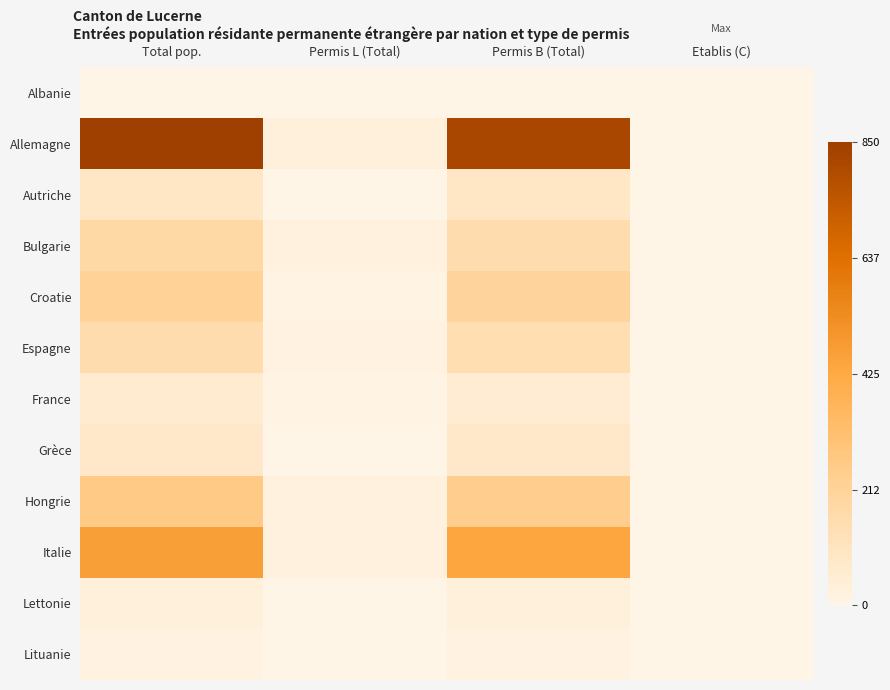

List the series in order of their peak value, highest first.

Allemagne, Italie, Hongrie, Croatie, Bulgarie, Espagne, Autriche, Grèce, France, Lettonie, Lituanie, Albanie